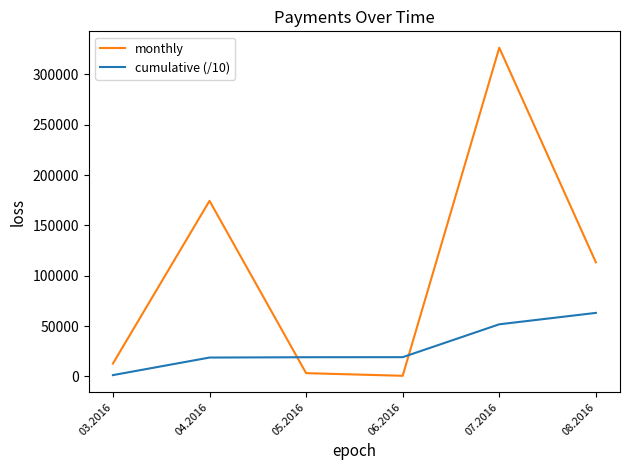

What is the difference between the highest and lowest values at 07.2016?

274814.4